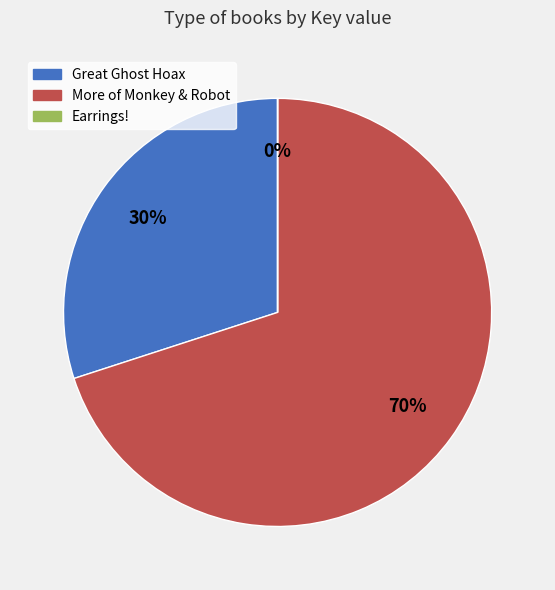

To the nearest percent, what is the difference between the largest and smallest slice percentages?

70%